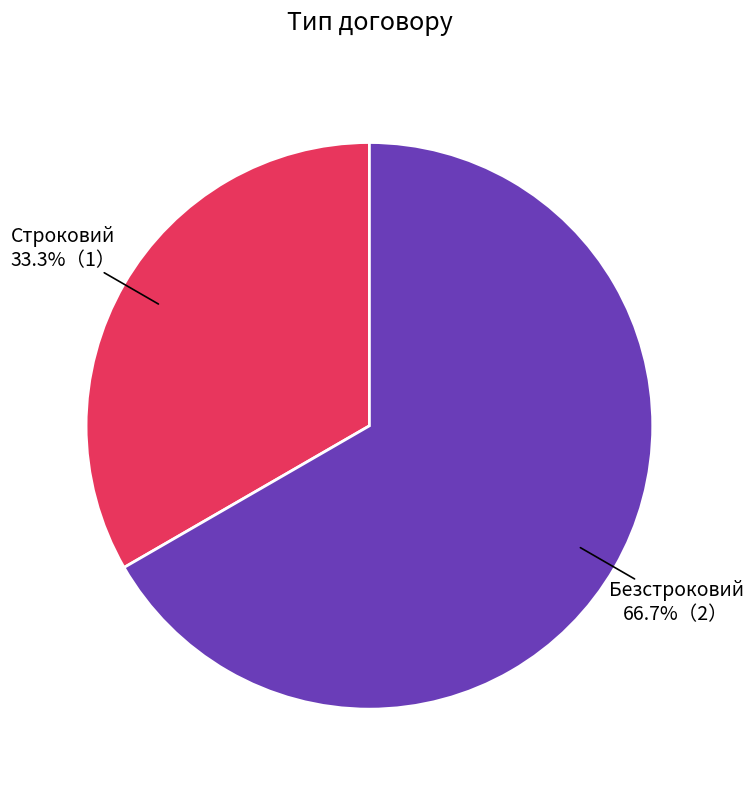

Is it true that Безстроковий is 67% of the pie?

True